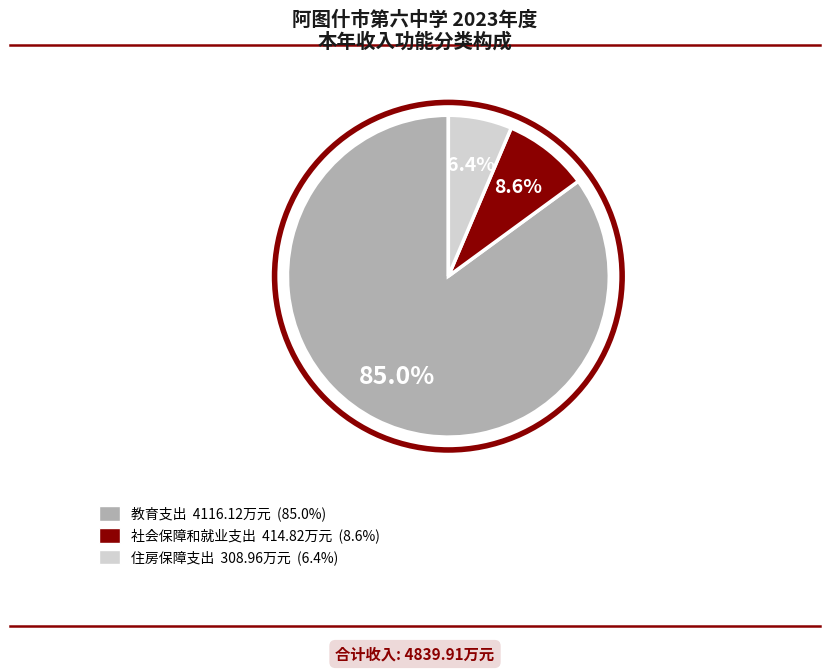

How many slices are in this pie chart?

3